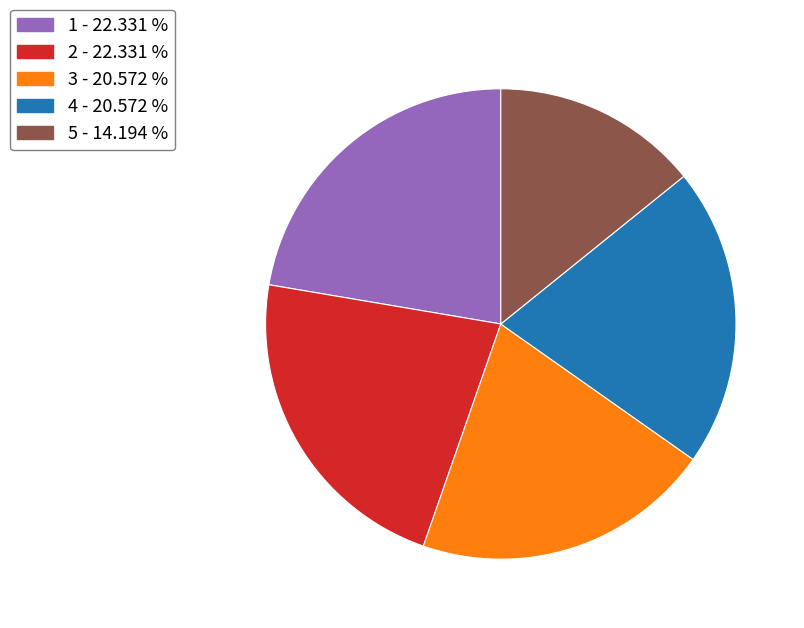

Is there any slice that represents more than half of the pie?

No